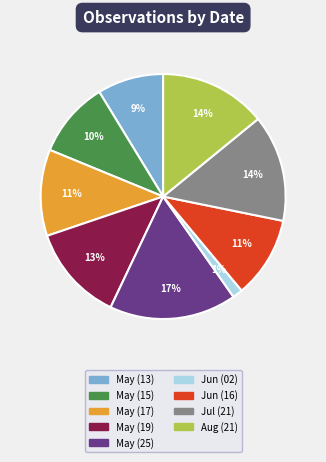

To the nearest percent, what percentage of the pie is May (19)?

13%